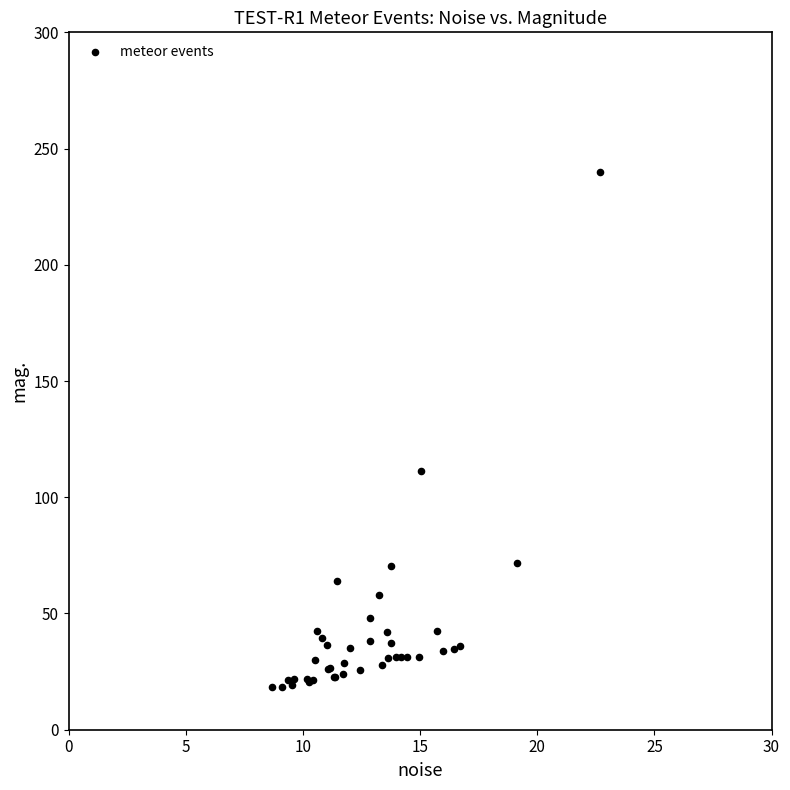

What Y value in the scatter plot is closest to 129?

111.2